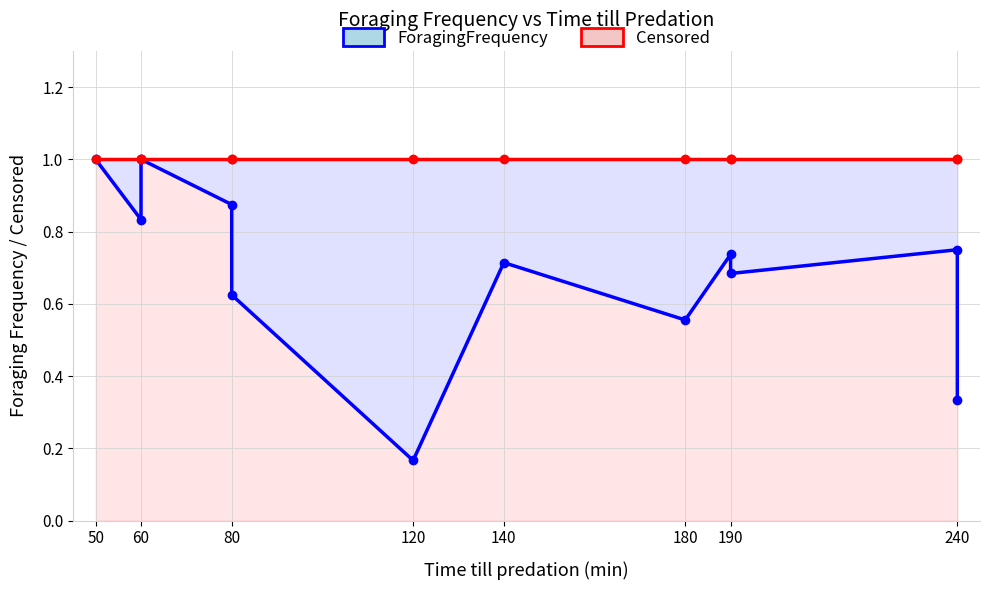

What is the sum of all ForagingFrequency values?

8.3